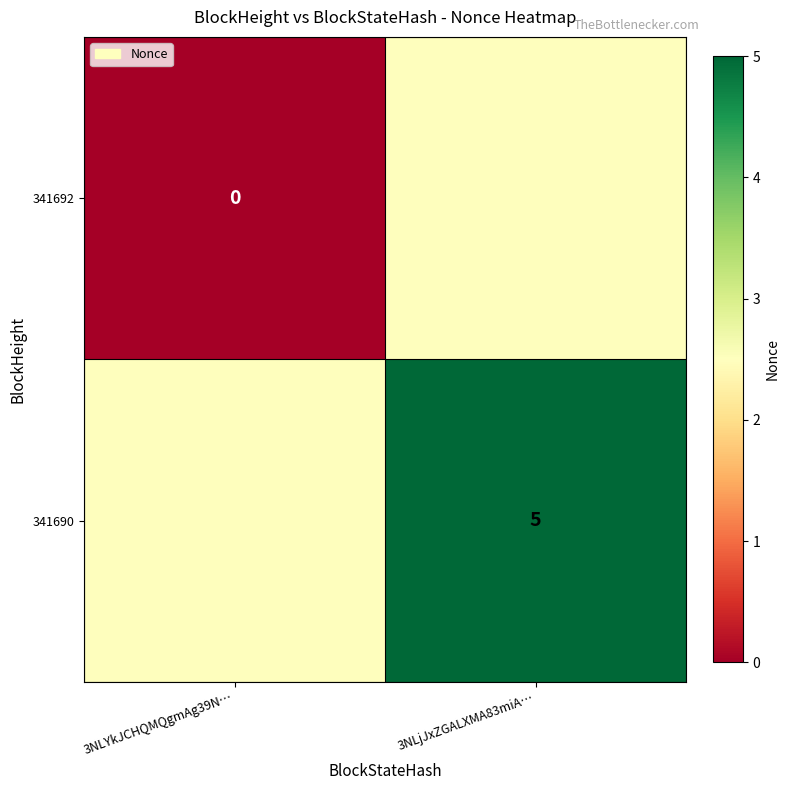

True or false: 341690 has a value of 7.4 at 3NLjJxZGALXMA83miA….

False